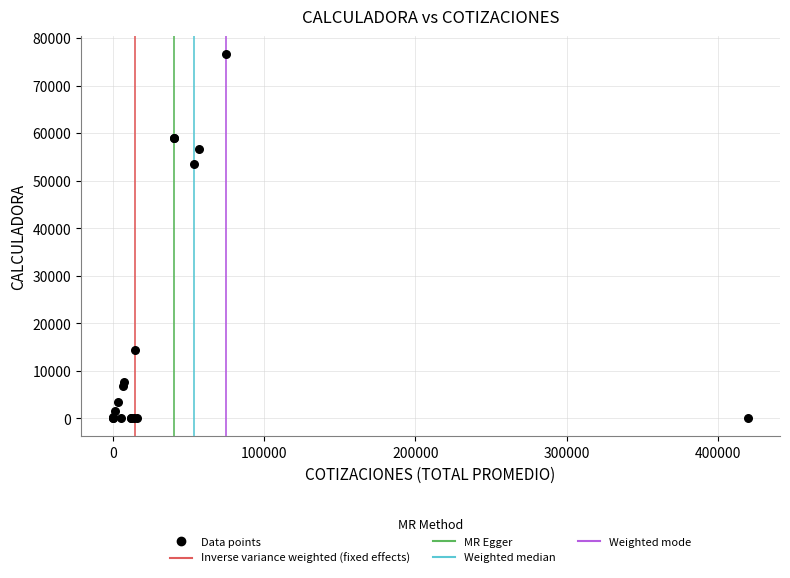

What Y value in the scatter plot is closest to 38302?

53576.2